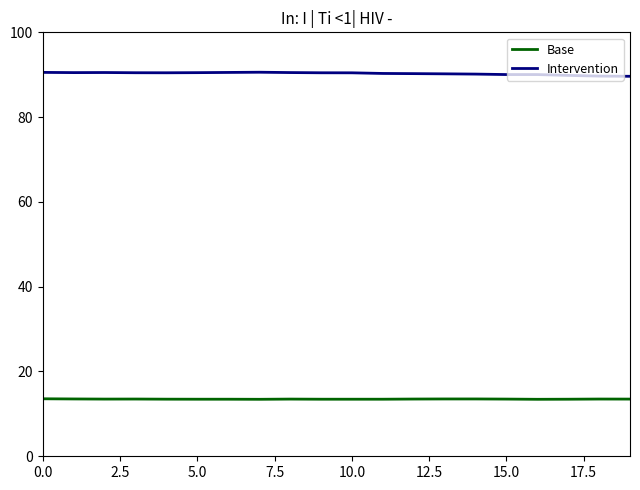

Which series has the largest total across all categories?

Intervention